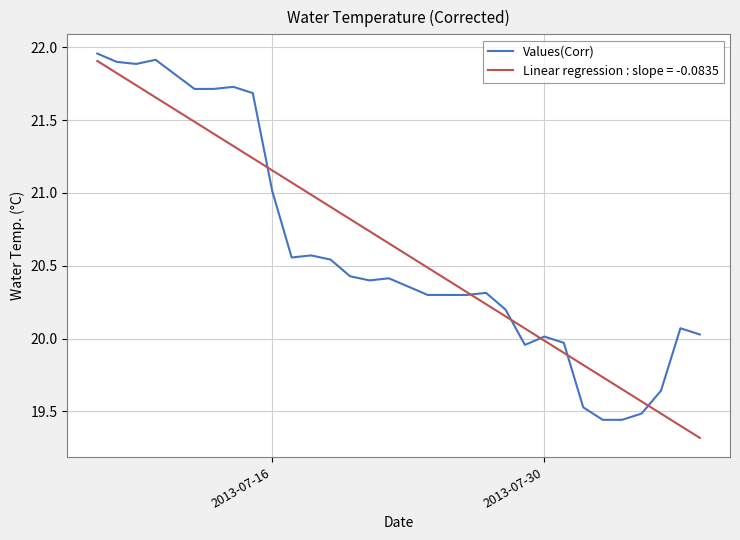

What is the minimum value shown in the chart?

19.3